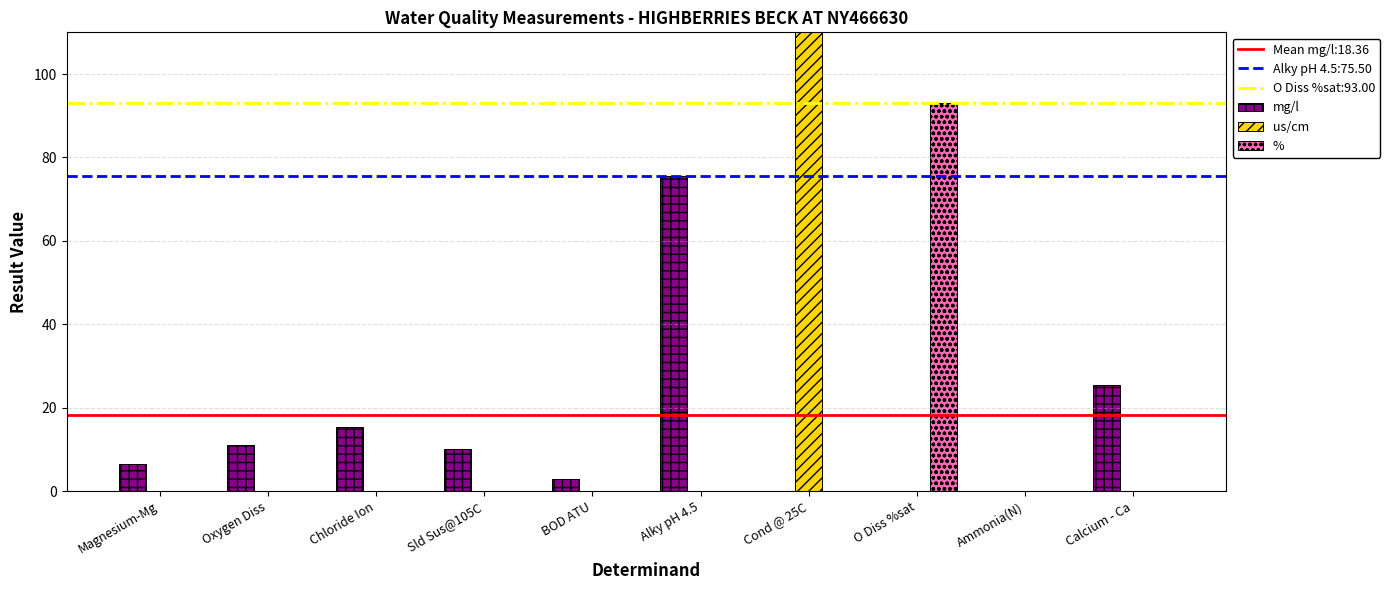

At which label is mg/l closest to 37?

Calcium - Ca